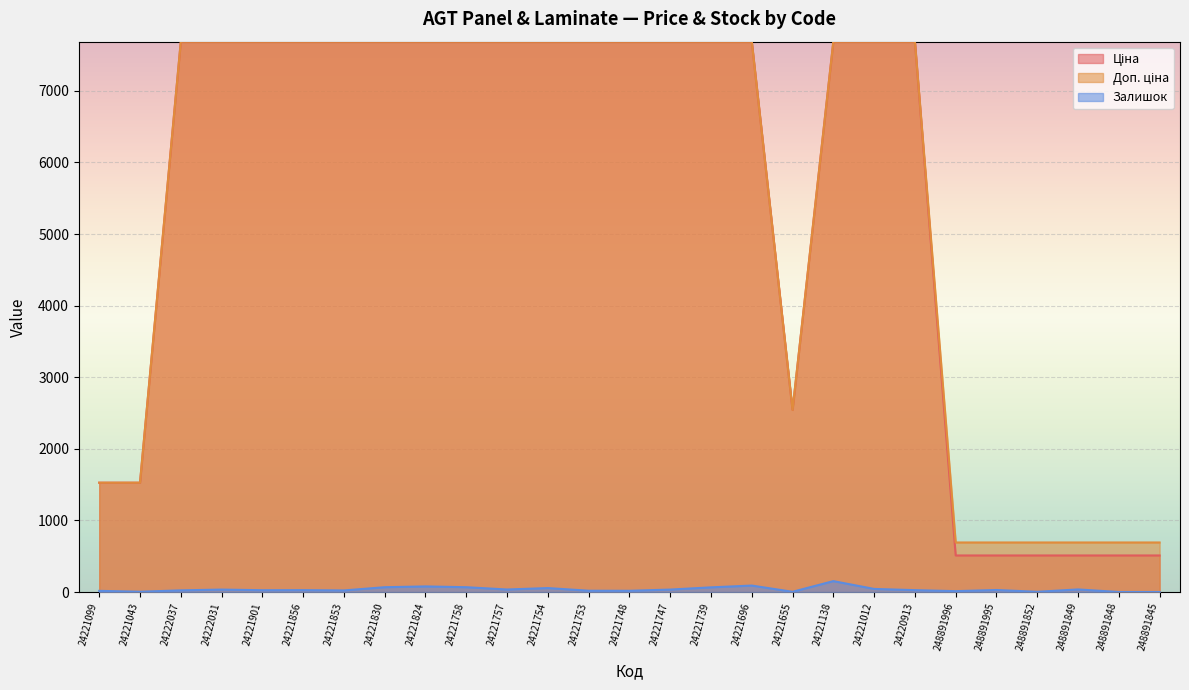

How many distinct data groups are displayed?

3